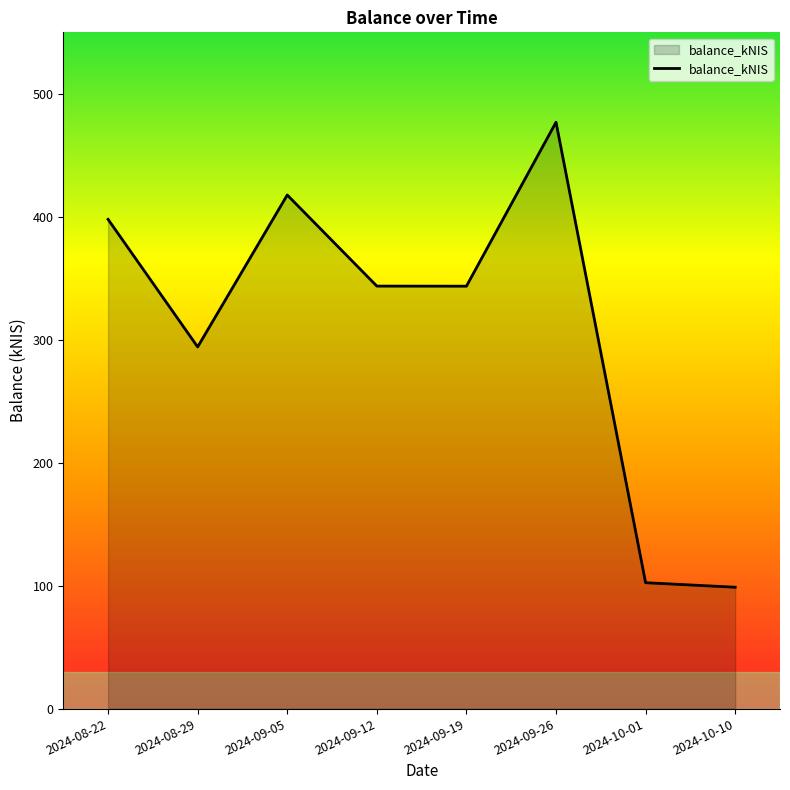

What is the difference between the values at 2024-10-01 and 2024-09-12?

241.2